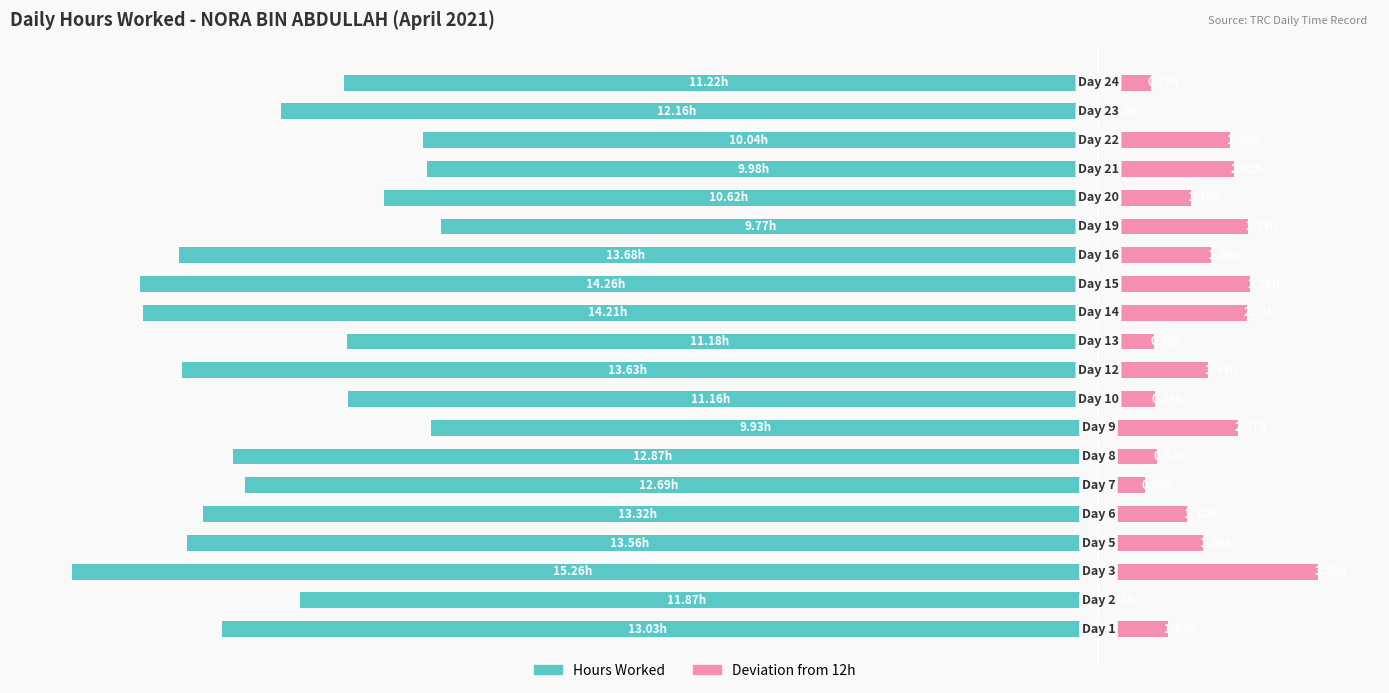

The Deviation from 12h series shows 1.1 at −12.5. True or false?

False